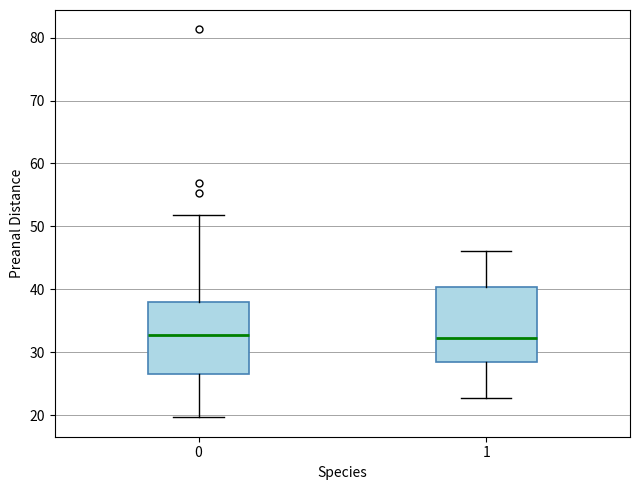

Reading left to right, read every box against the y-axis: the position of its median line, the range the box covers, and the ends of its whiskers. The values are not printed on the chart, so give them approximately, as read against the axis.

0: median 33, box 26 to 38, whiskers 20 to 52
1: median 32, box 29 to 40, whiskers 23 to 46